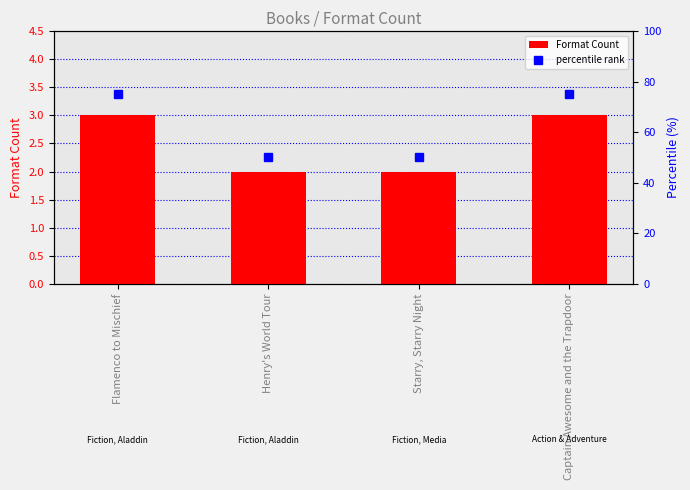

Rank the series by their maximum value, from highest to lowest.

percentile rank, Format Count